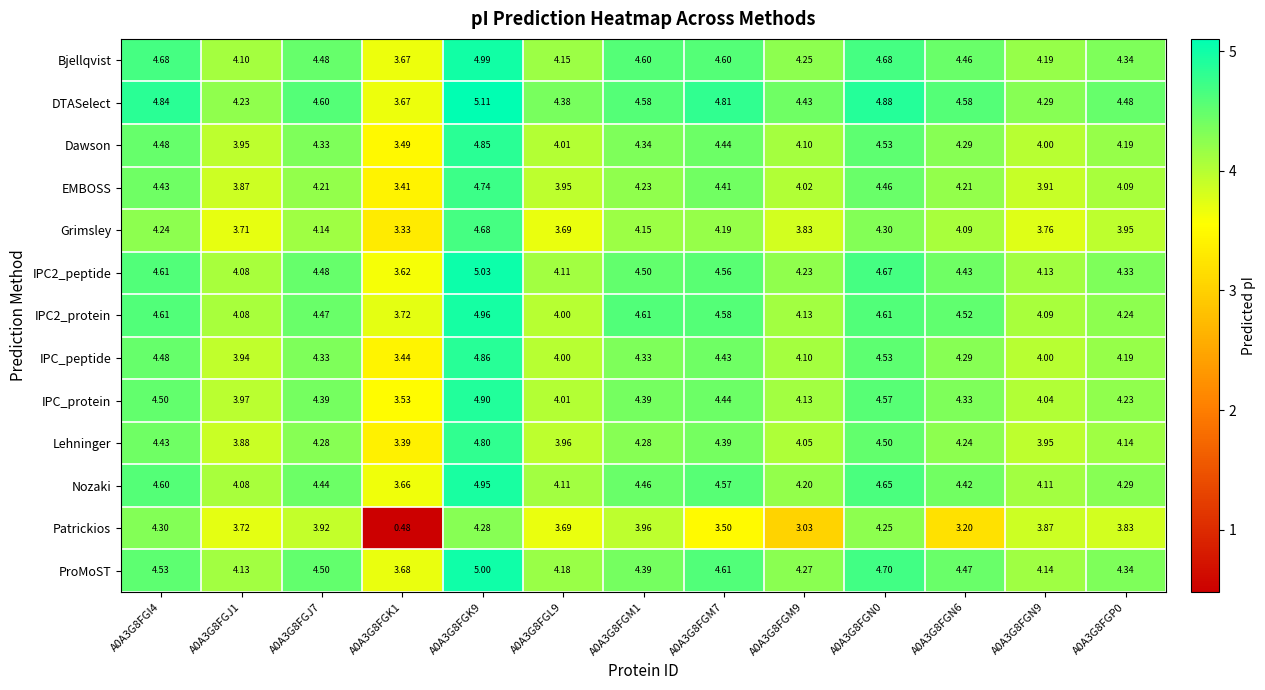

Which series has the largest total across all categories?

DTASelect